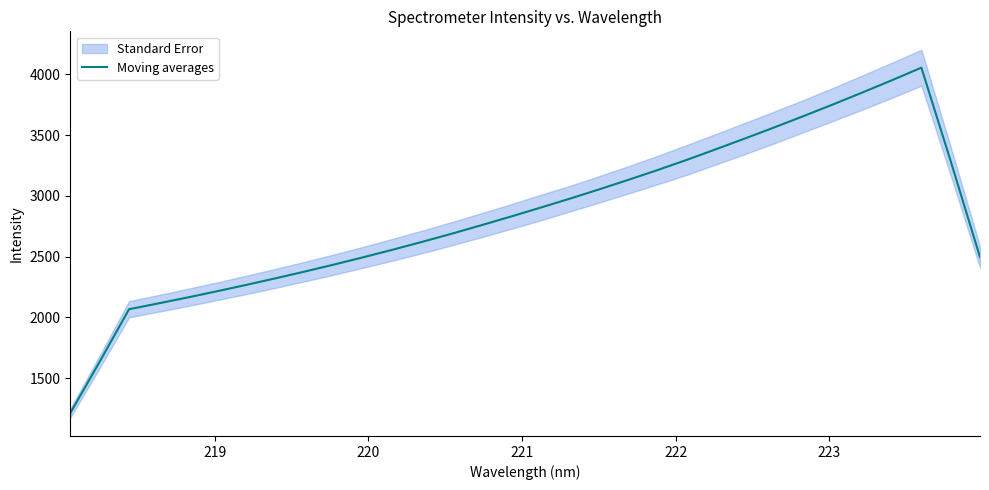

What is the maximum value for Moving averages?

4055.3